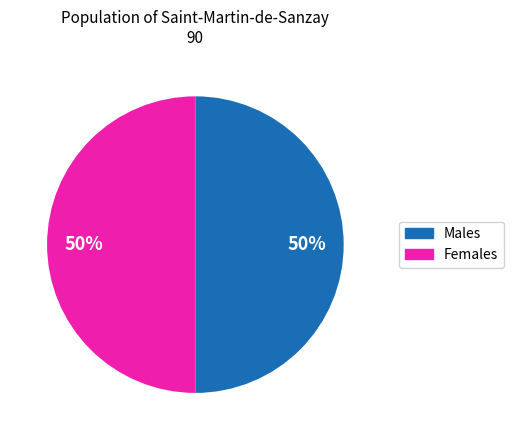

What is the ratio of the value at Males to the value at Females?

1.0